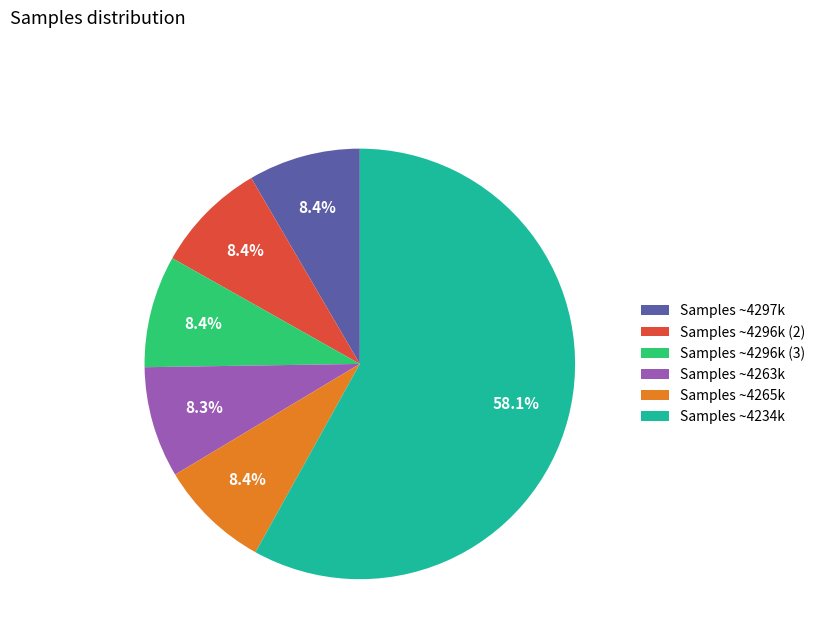

Approximately how many times larger is the value at Samples ~4297k compared to Samples ~4296k (3)?

1.0